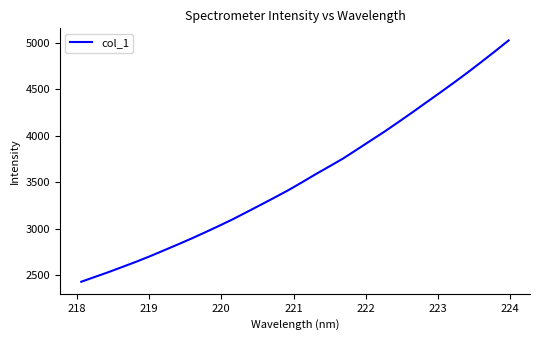

What is the greatest value displayed?

5028.2